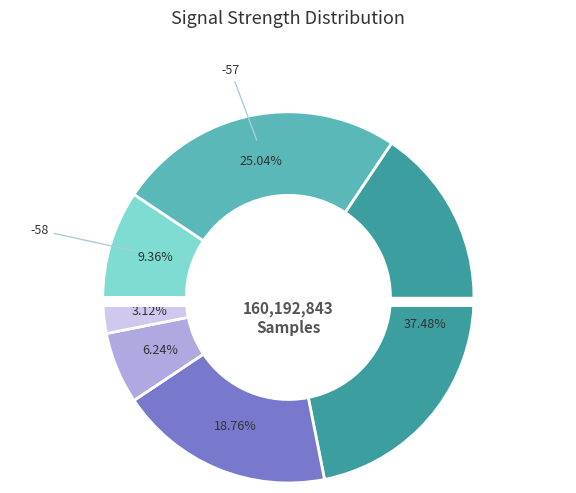

Rank the categories by value from lowest to highest.

-58, -54, -57, -53, -56, -55